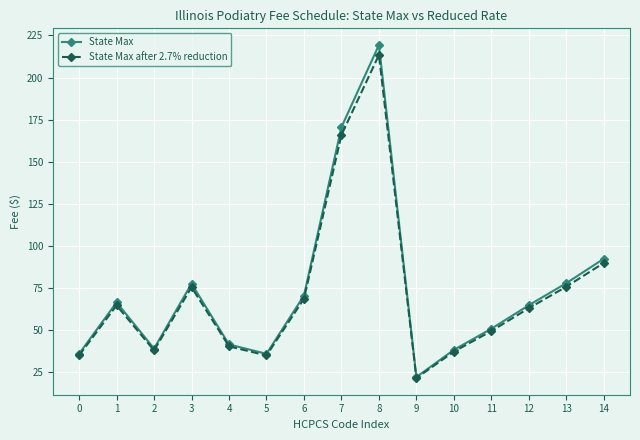

What is the difference between the State Max after 2.7% reduction values at 13 and 14?

14.1